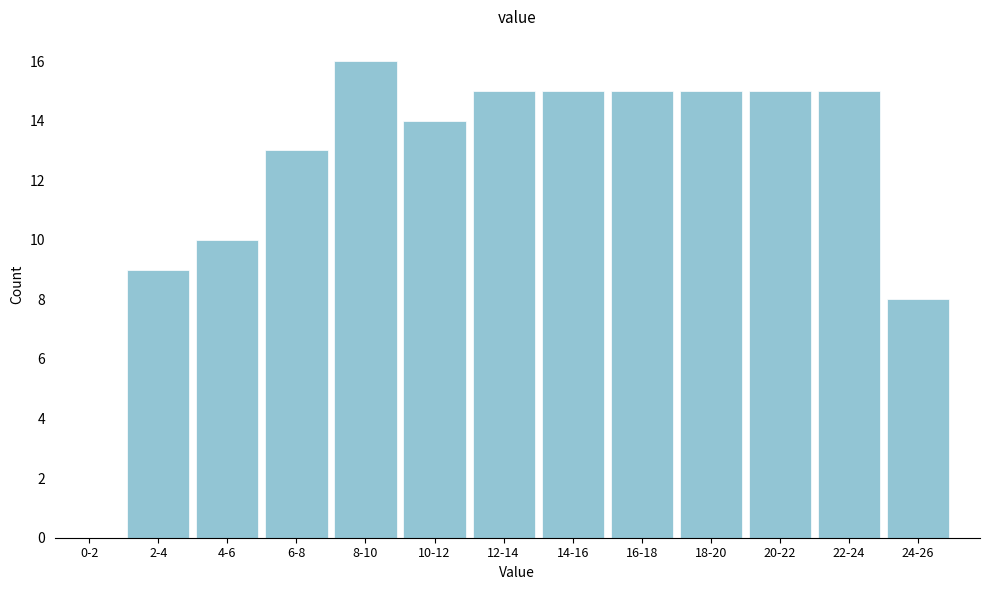

Reading left to right, transcribe all the data shown in this chart.

0-2=0	2-4=9	4-6=10	6-8=13	8-10=16	10-12=14	12-14=15	14-16=15	16-18=15	18-20=15	20-22=15	22-24=15	24-26=8